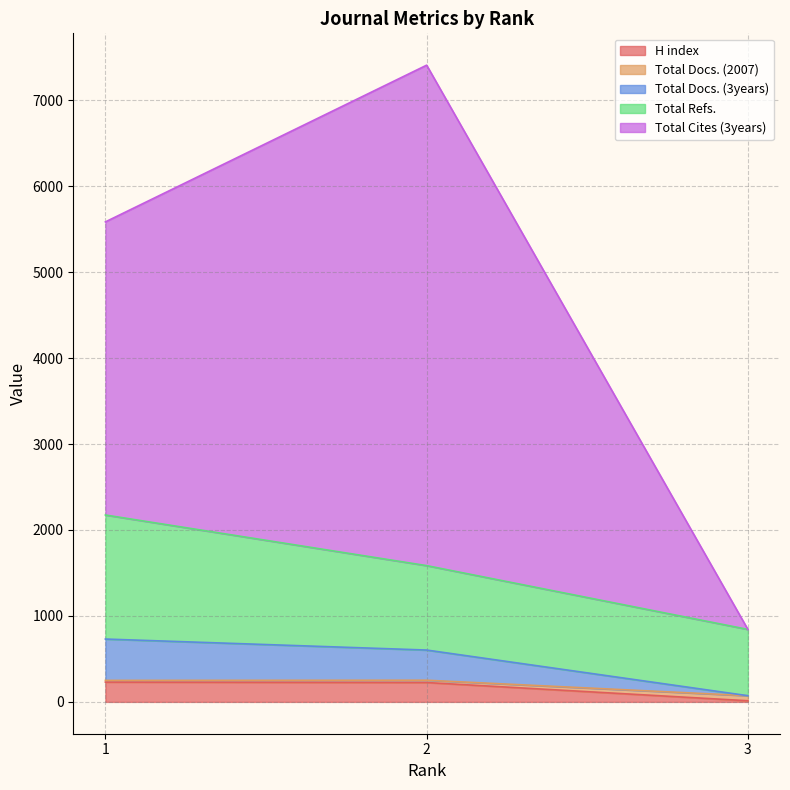

What is the highest value of the H index series?

230